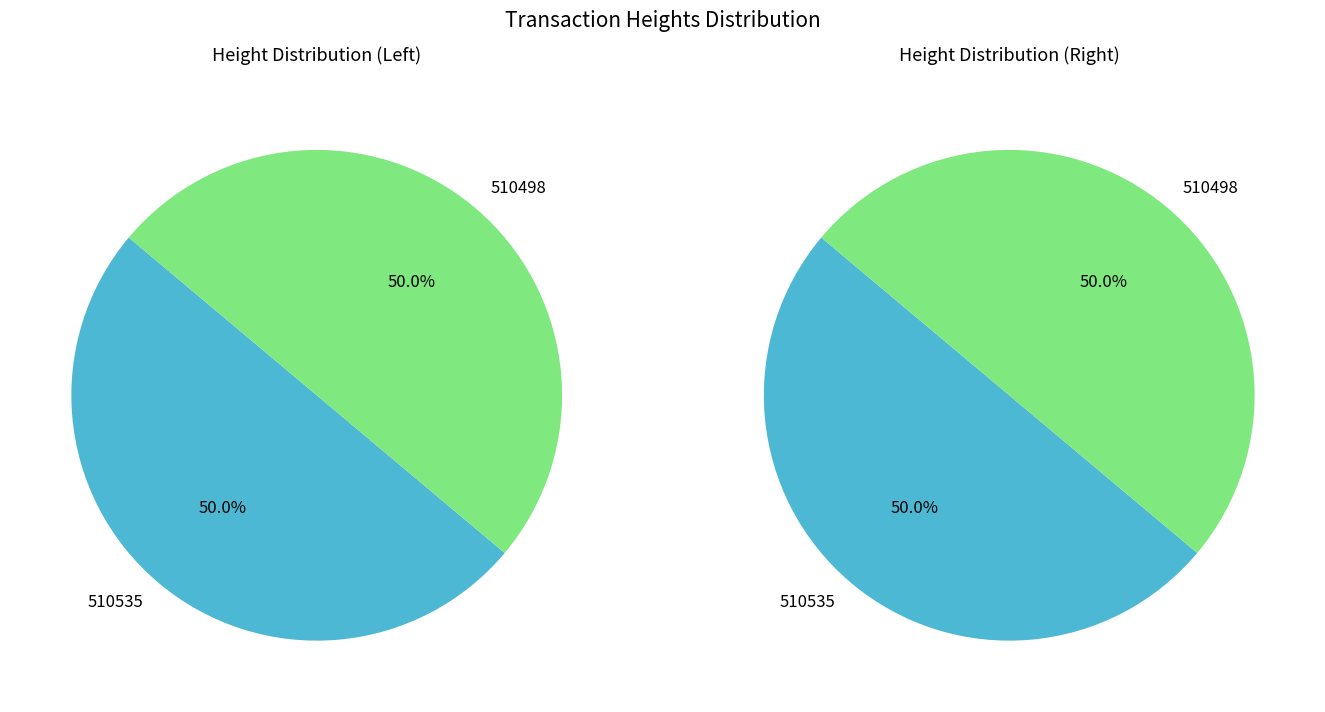

What percentage is the 510535 slice, to the nearest percent?

50%